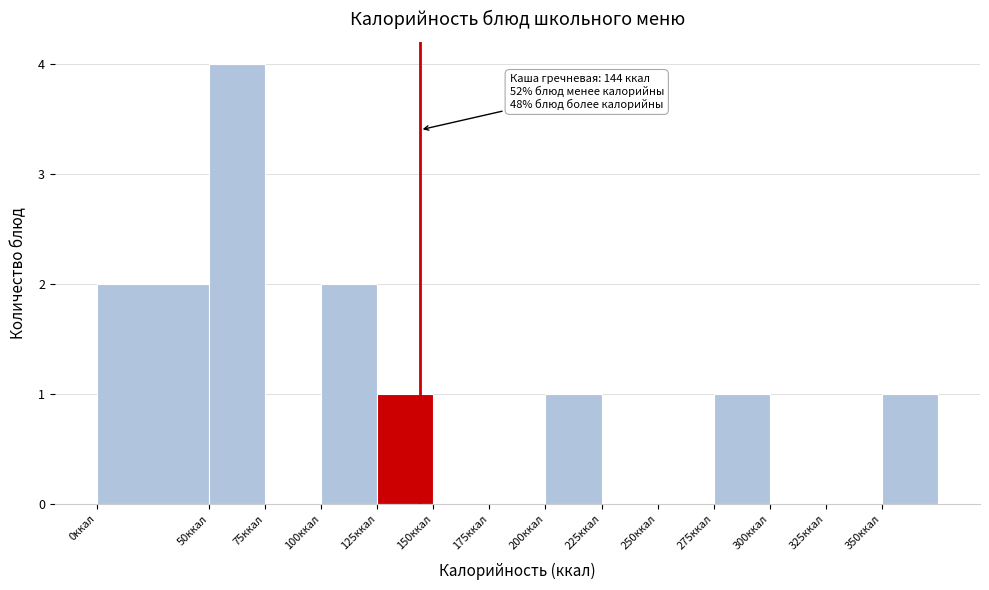

Which range on the x-axis has the tallest bar?

50 to 75